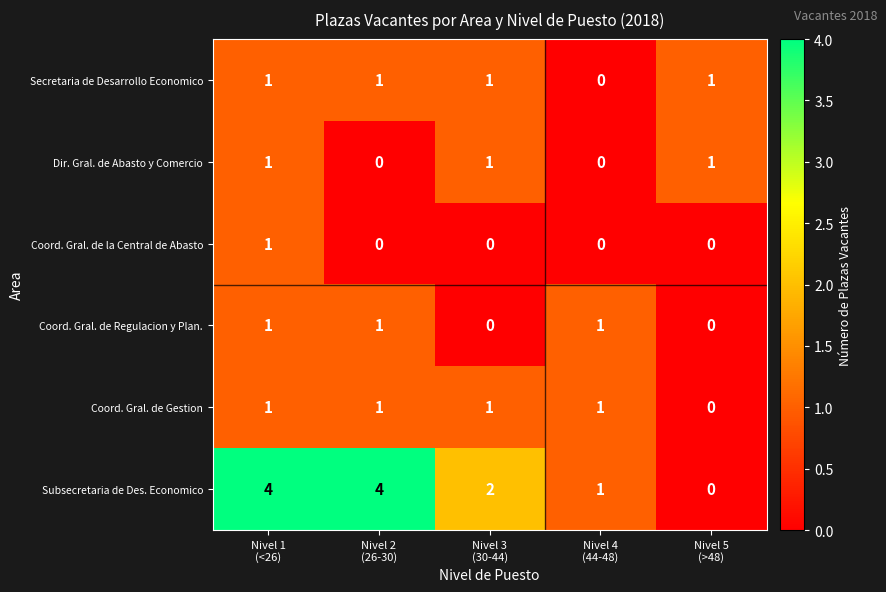

Count the Coord. Gral. de Gestion values in the range 1 to 2.

4